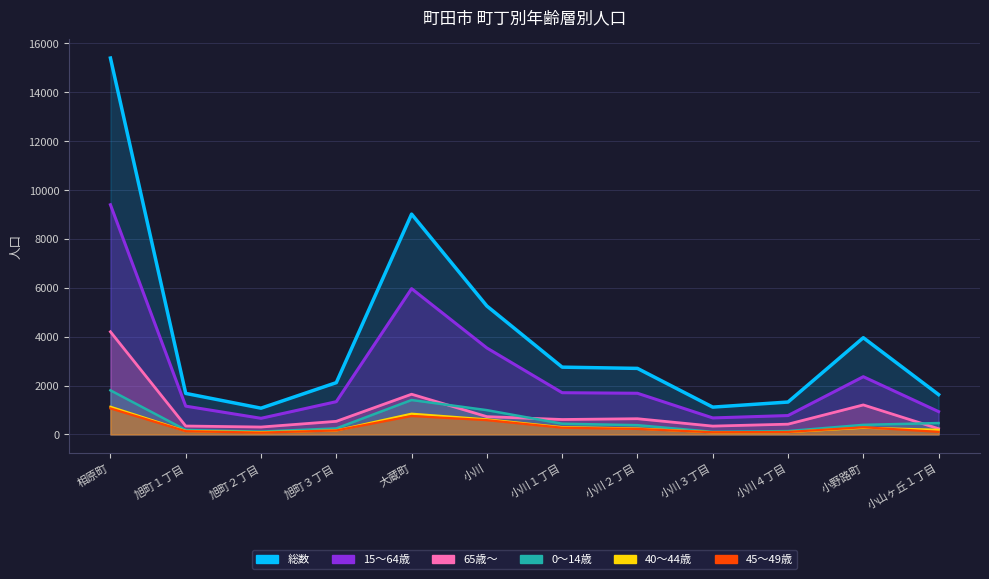

What is the sum of all 40～44歳 values?

4164